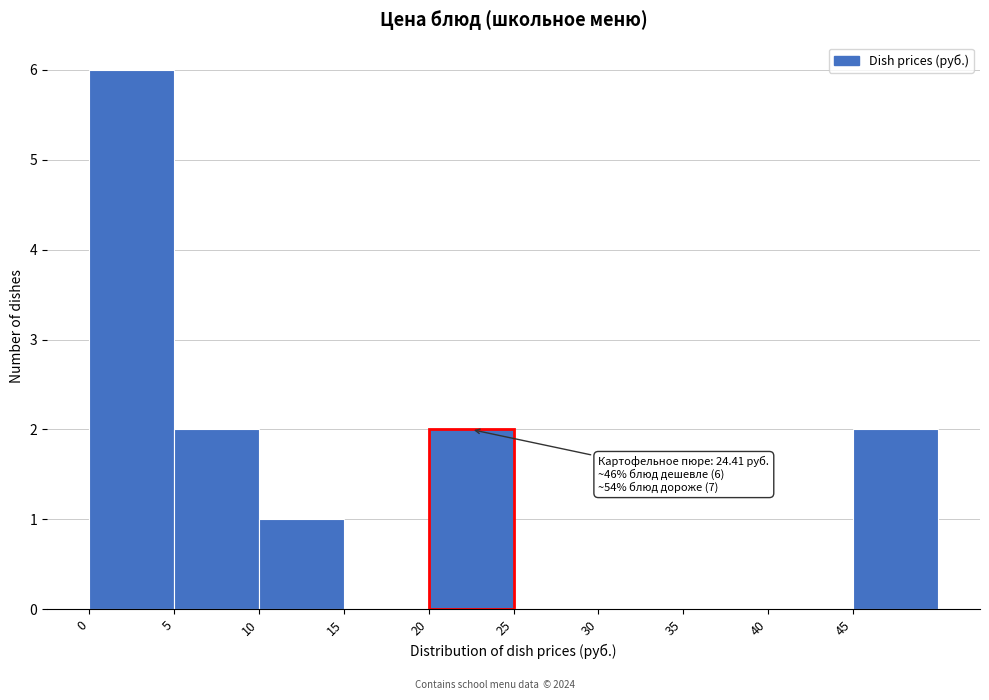

Over which range of the x-axis is the bar tallest?

0 to 5